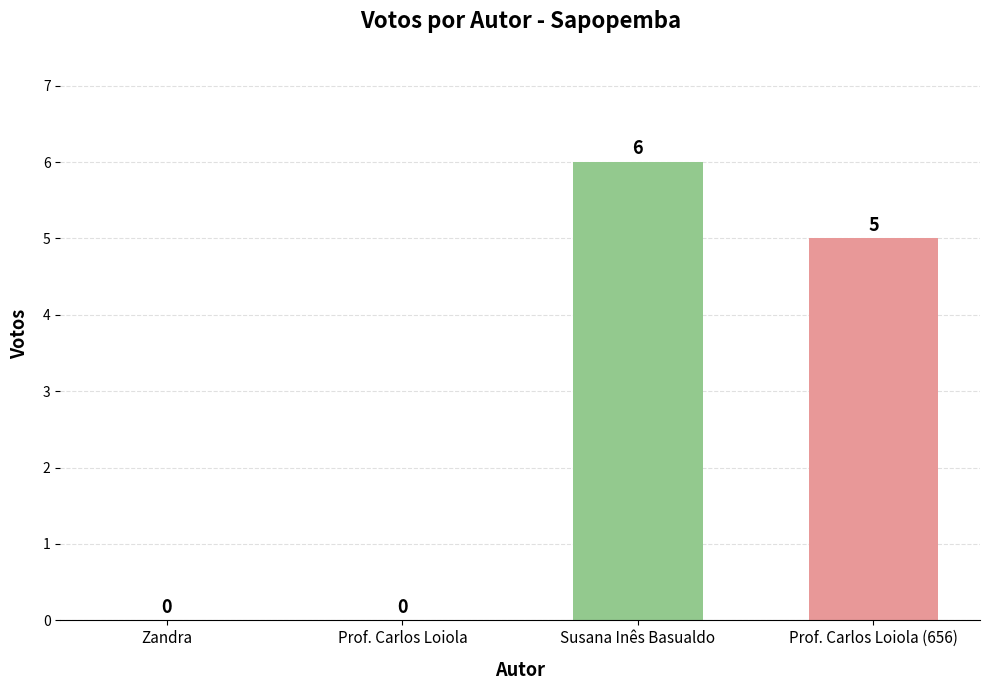

True or false: the data shows 6 at Susana Inês Basualdo.

True